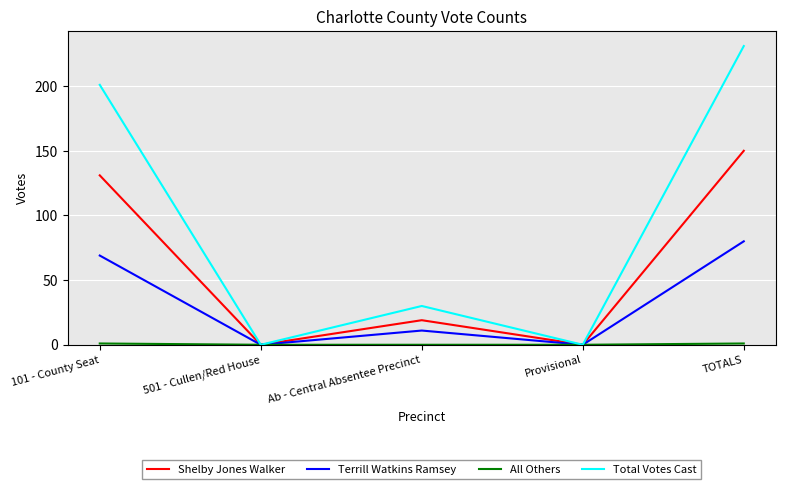

True or false: Terrill Watkins Ramsey has a value of 80 at TOTALS.

True